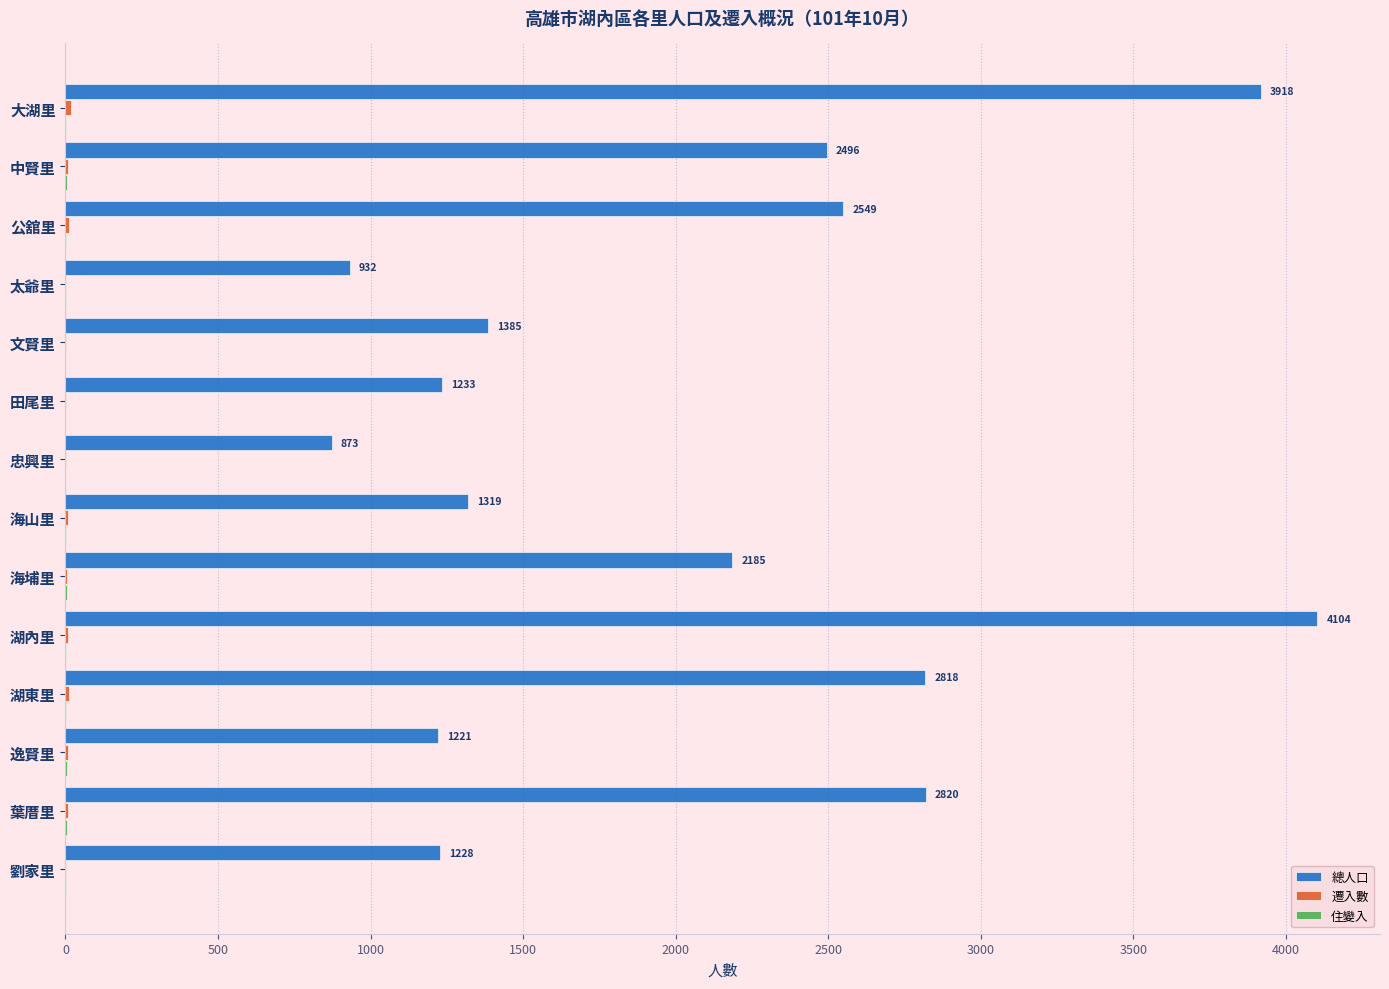

Between 大湖里 and 葉厝里, which series saw the biggest shift?

總人口